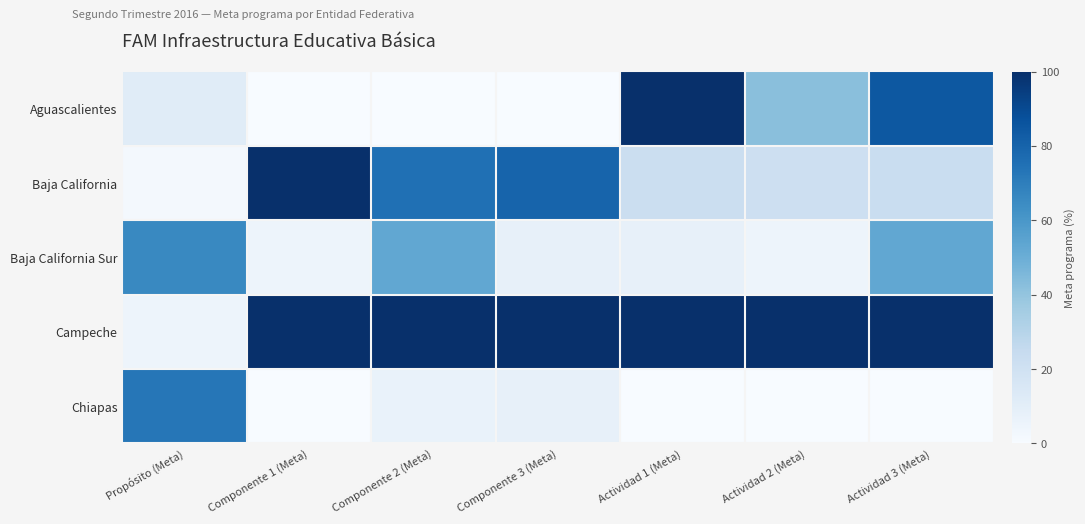

Which label corresponds to the largest value in the chart?

Actividad 1 (Meta)